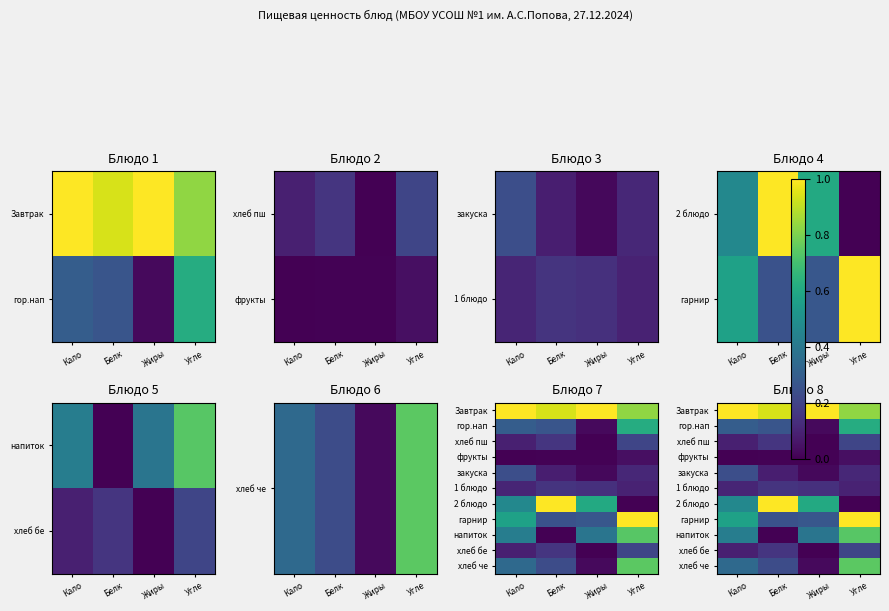

At how many categories does at least one series exceed 0?

4